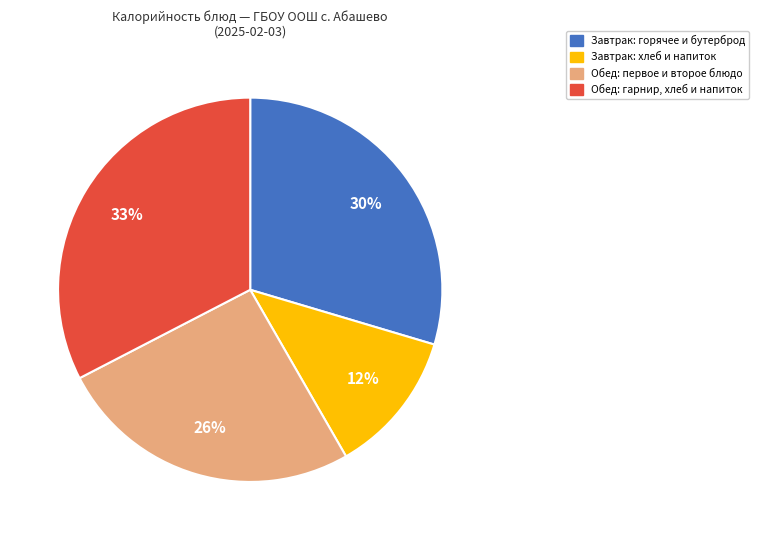

The Завтрак: хлеб и напиток slice represents 12% of the pie. True or false?

True